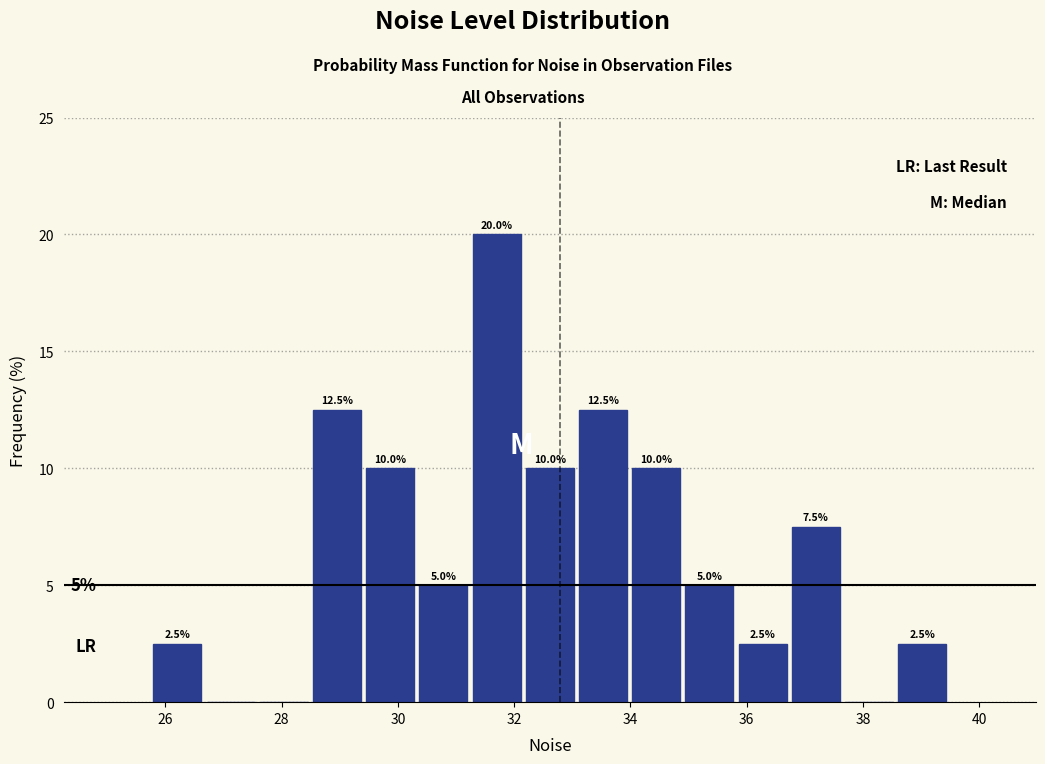

Which range on the x-axis has the tallest bar?

31.2 to 32.2